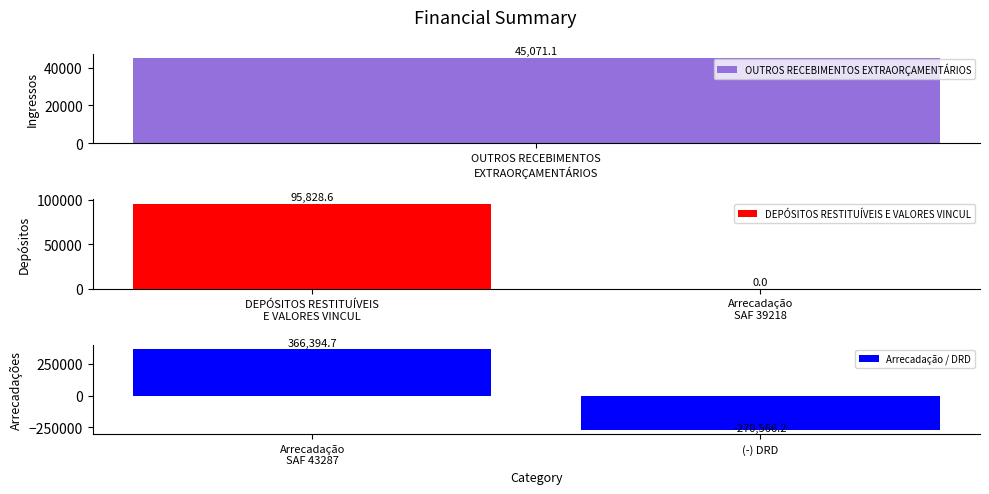

What is the sum of all DEPÓSITOS RESTITUÍVEIS E VALORES VINCUL values?

95828.6